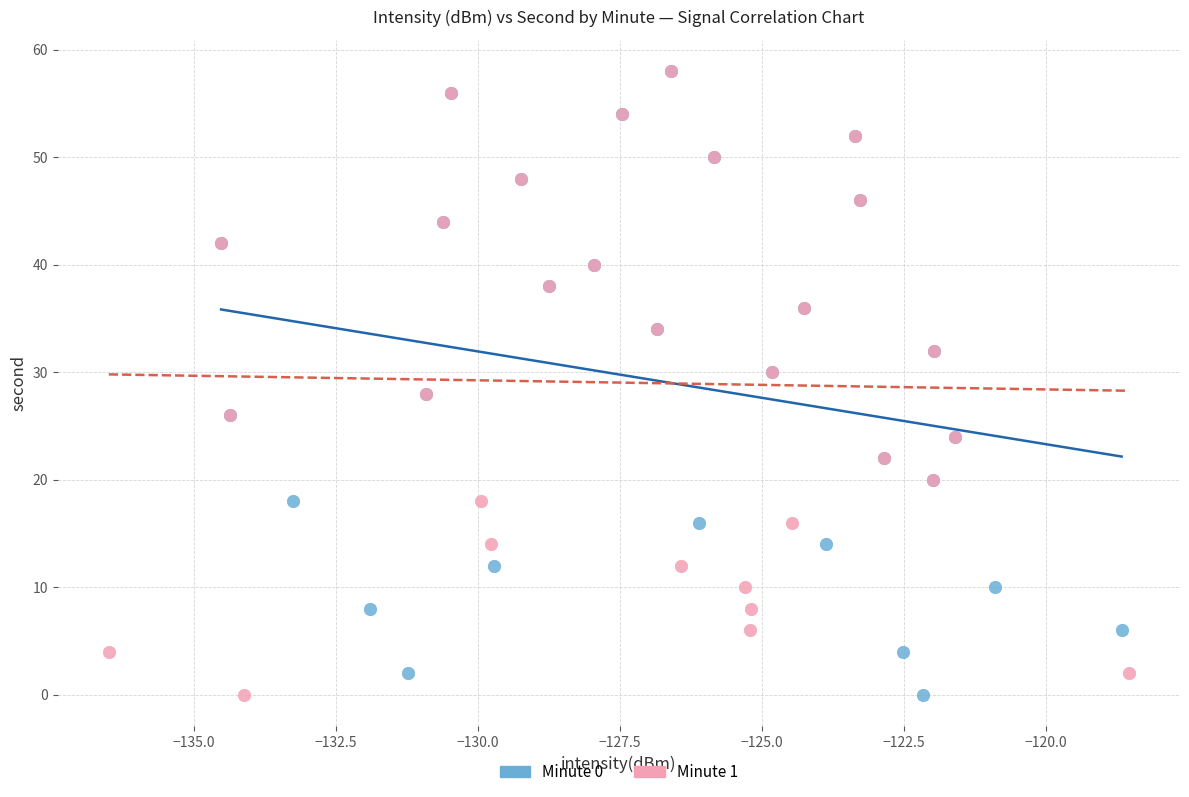

What are all the series names shown in the legend?

Minute 0, Minute 1